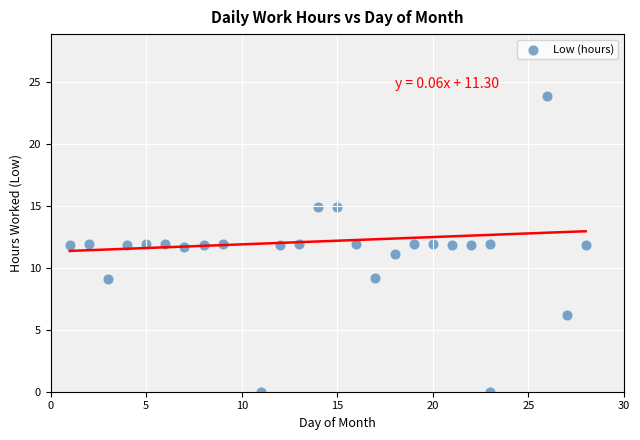

What is the range of X values (max minus min)?

27.0